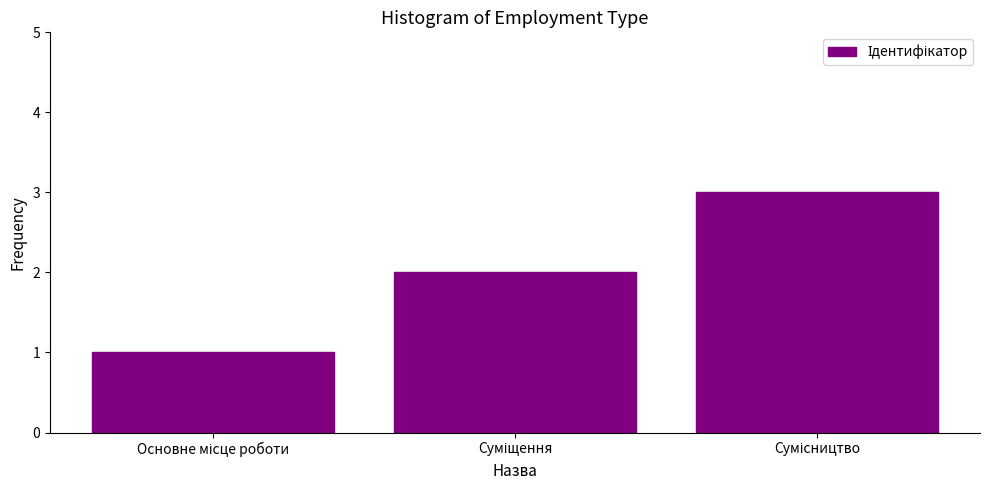

What is the maximum value shown in the chart?

3